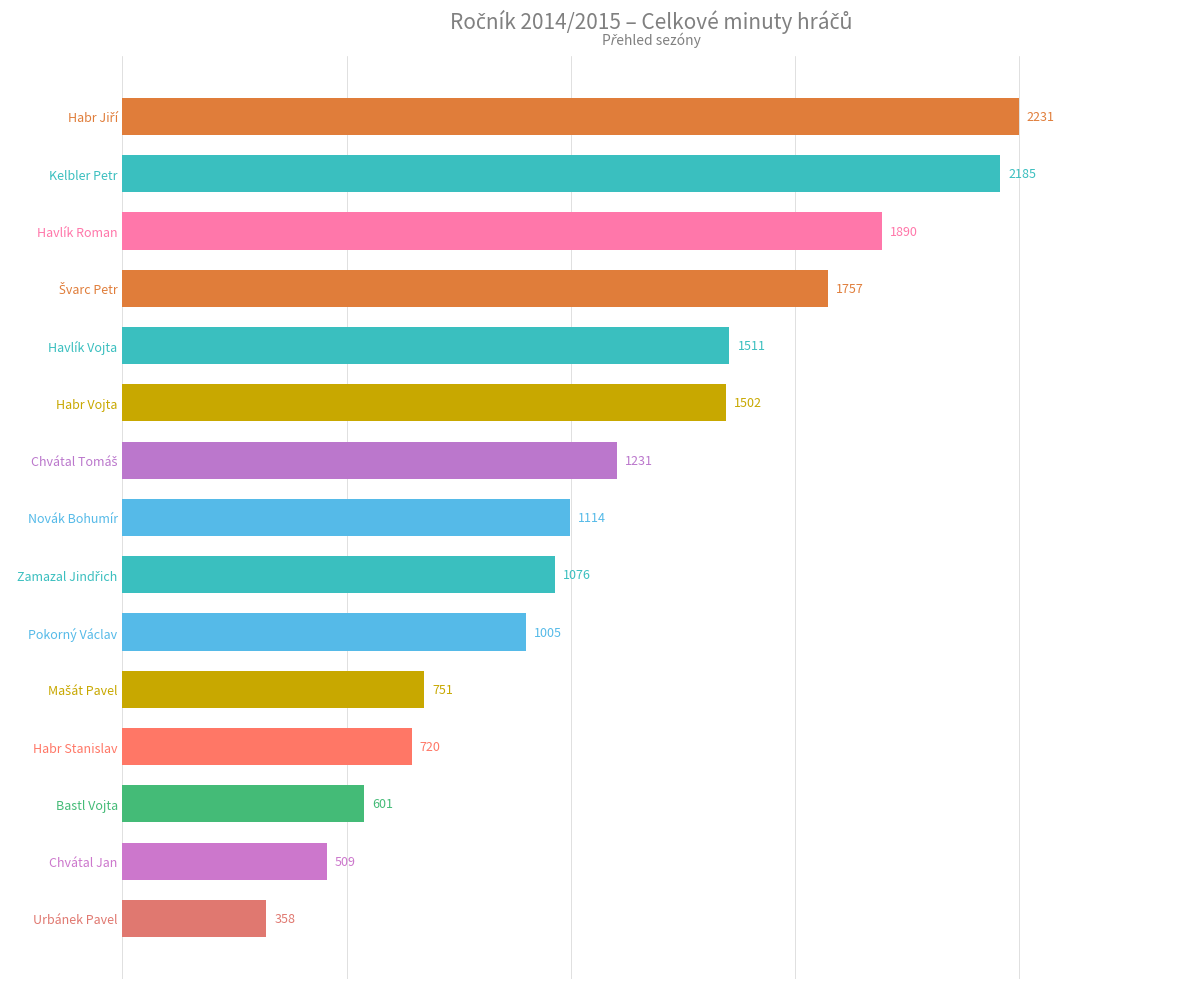

What is the label of the 8th bar from the bottom?

Novák Bohumír